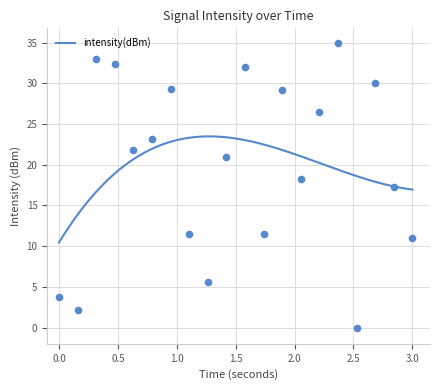

What is the lowest value of the intensity(dBm) series?

10.4